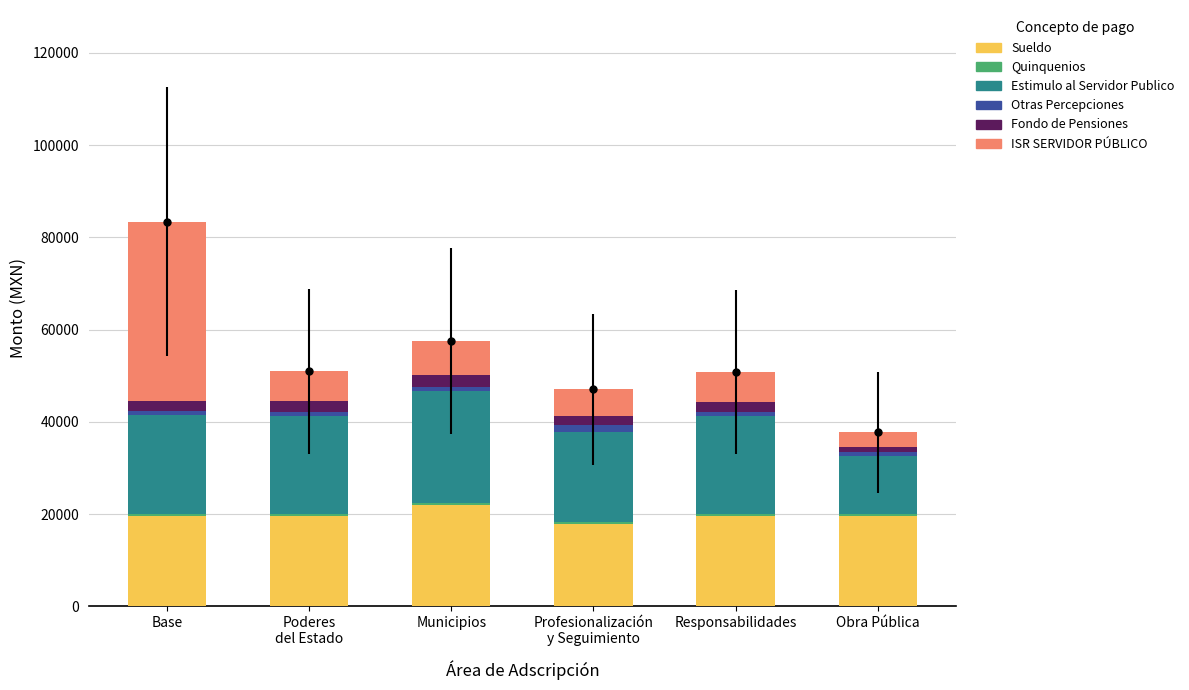

What is the label of the 1st bar from the left?

Base